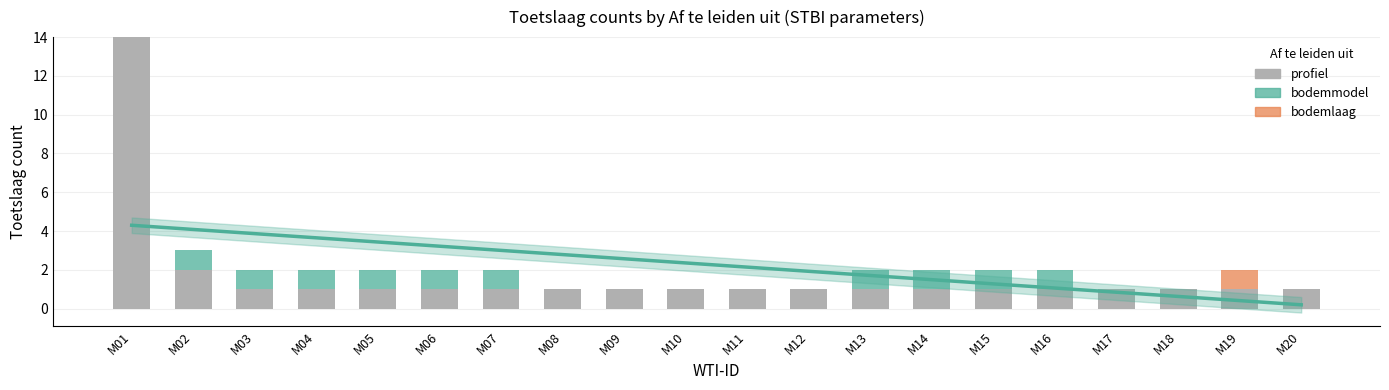

List the series in order of their overall mean, highest first.

profiel, bodemmodel, bodemlaag